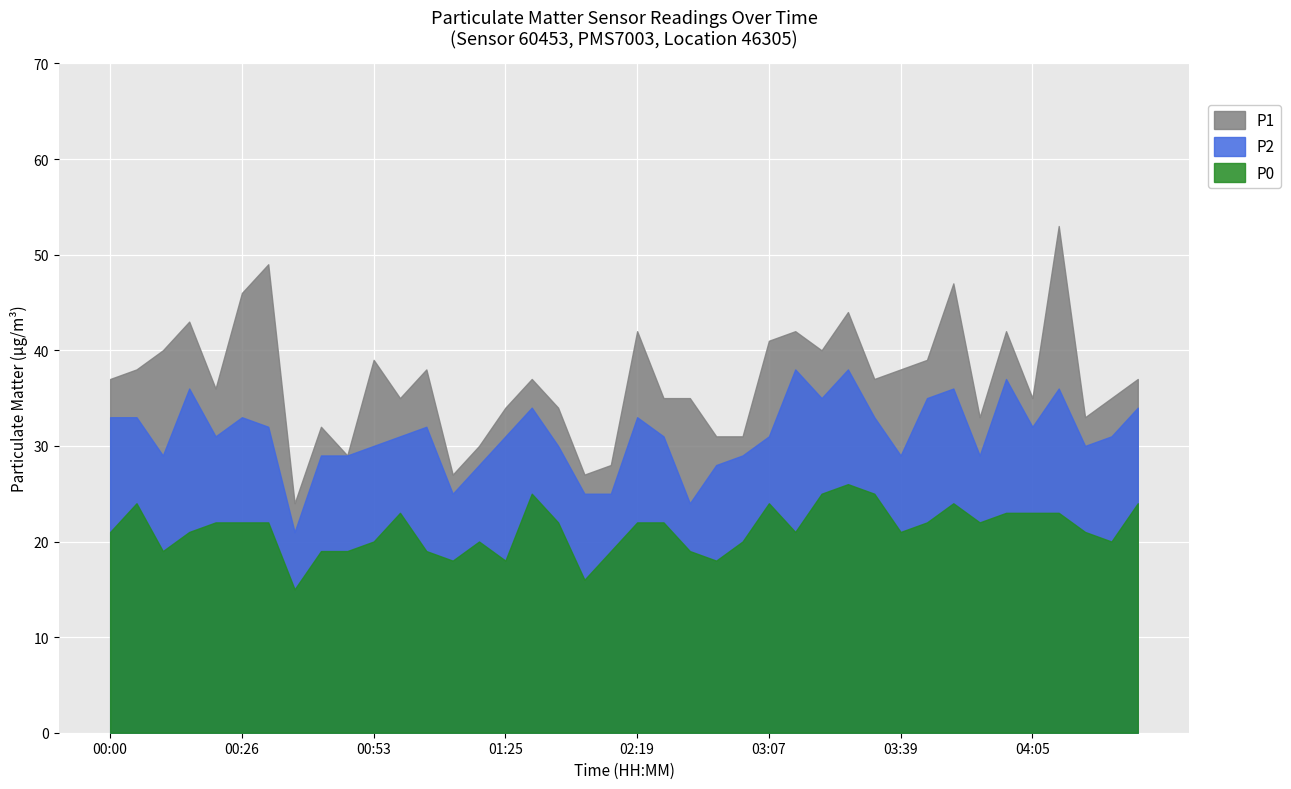

How many interior local peaks does the P2 series have?

10